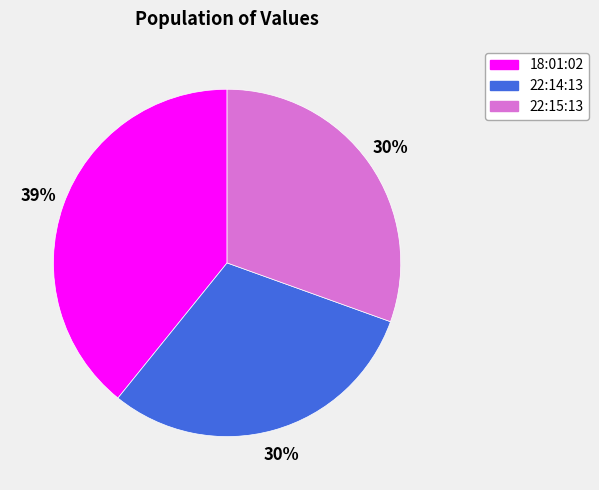

Is 18:01:02 the majority of the pie?

No